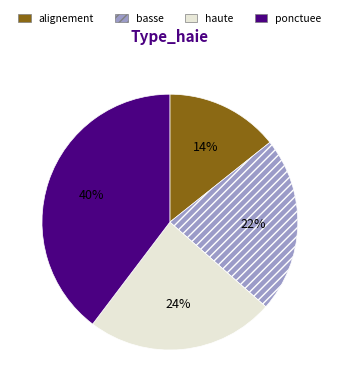

Which has a higher value, alignement or ponctuee?

ponctuee